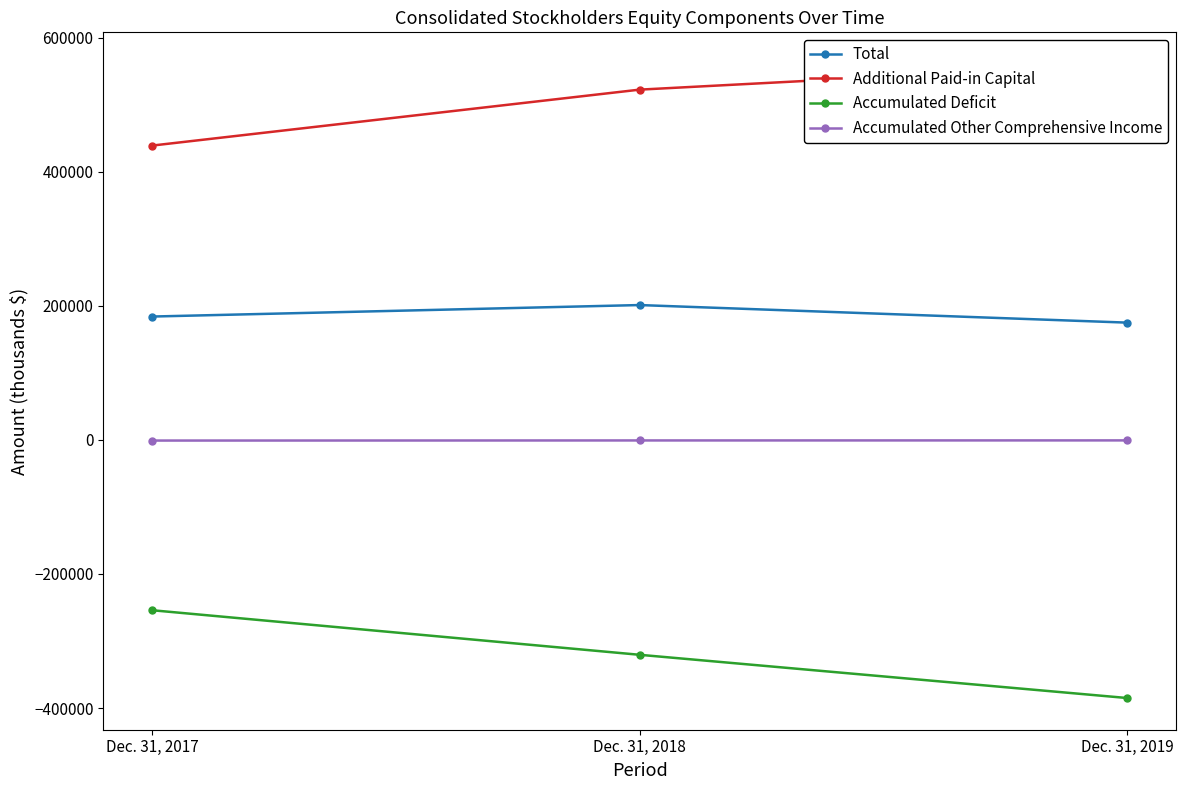

Reading left to right, list all the values displayed in this chart.

Total: 184028	201167	174957
Additional Paid-in Capital: 439048	522503	560704
Accumulated Deficit: -254062	-320543	-385029
Accumulated Other Comprehensive Income: -963	-799	-725